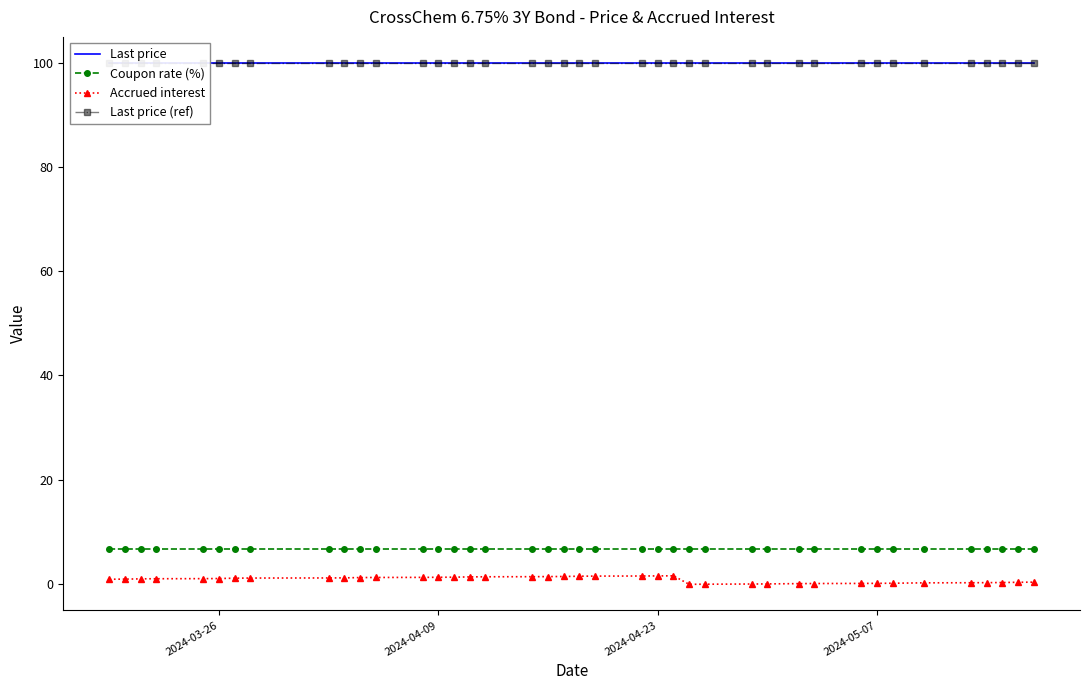

True or false: Coupon rate (%) and Accrued interest intersect in this chart.

False